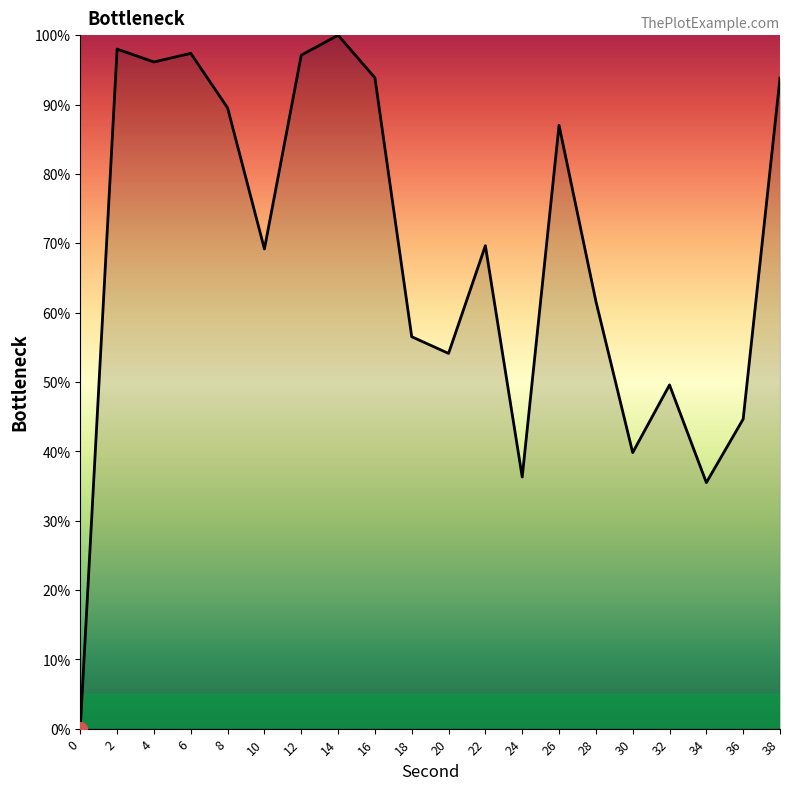

What is the ratio of the value at 14 to the value at 10?

1.4